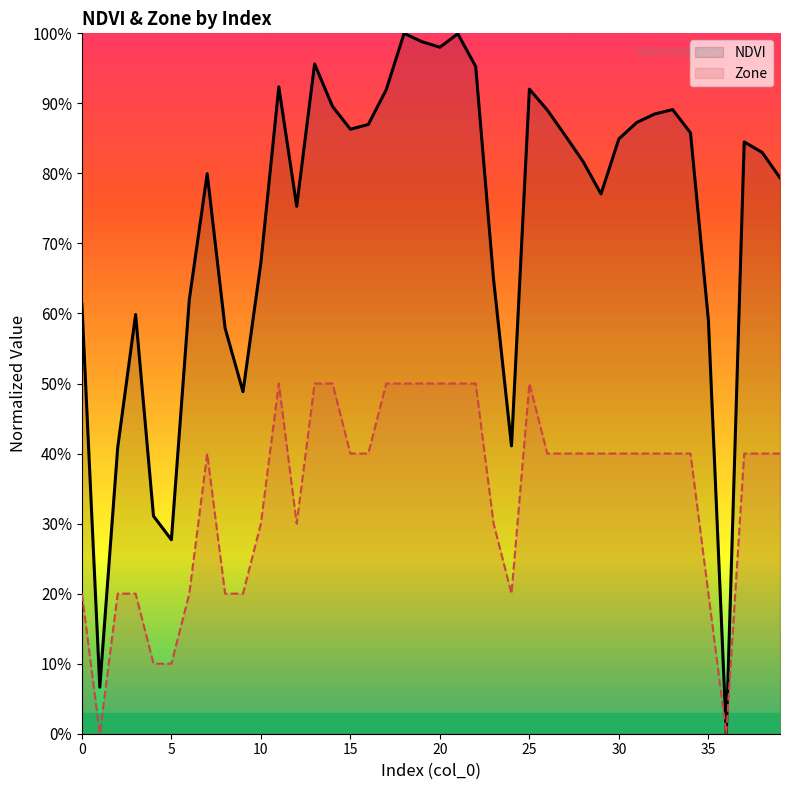

Does the chart have visible grid lines?

No